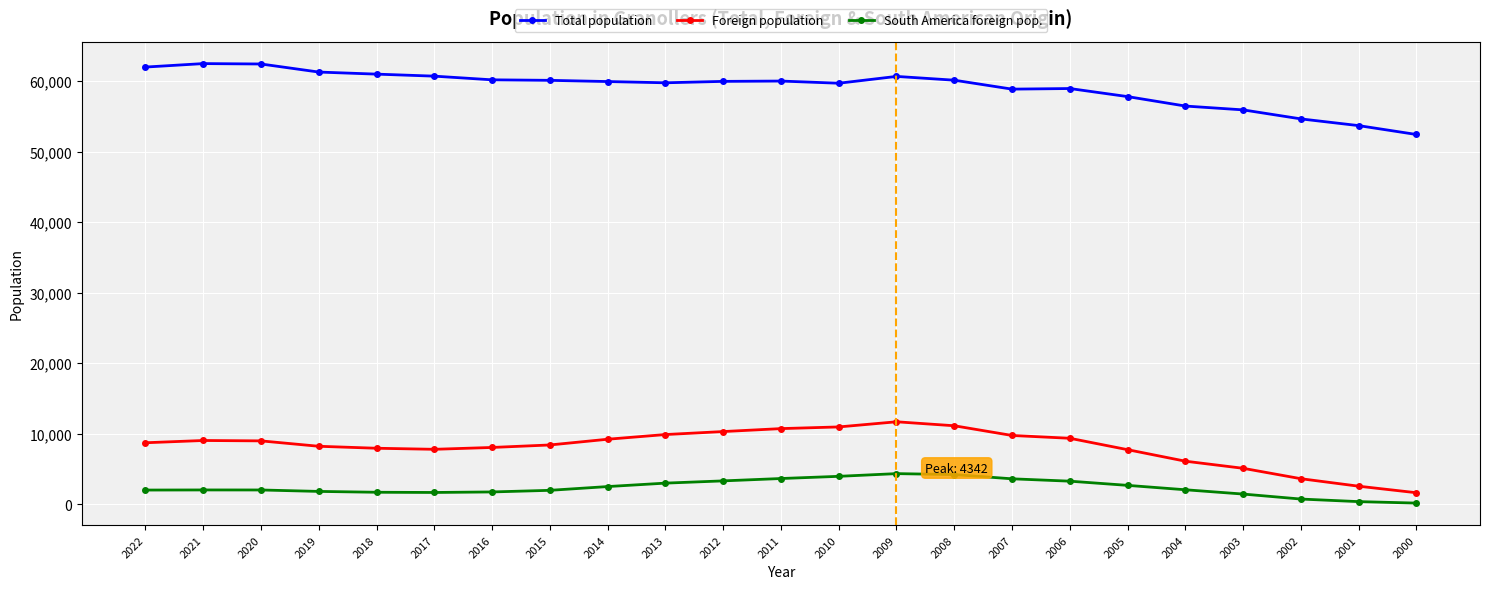

Between 2020 and 2002, which series saw the biggest shift?

Total population